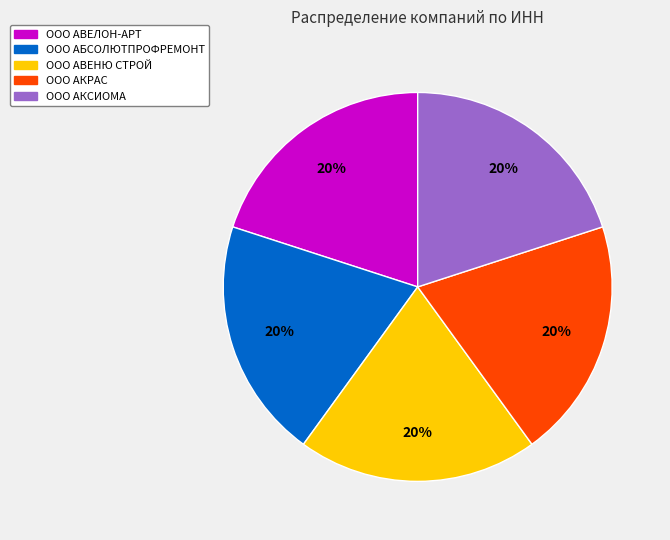

To the nearest percent, what is the average slice percentage?

20%